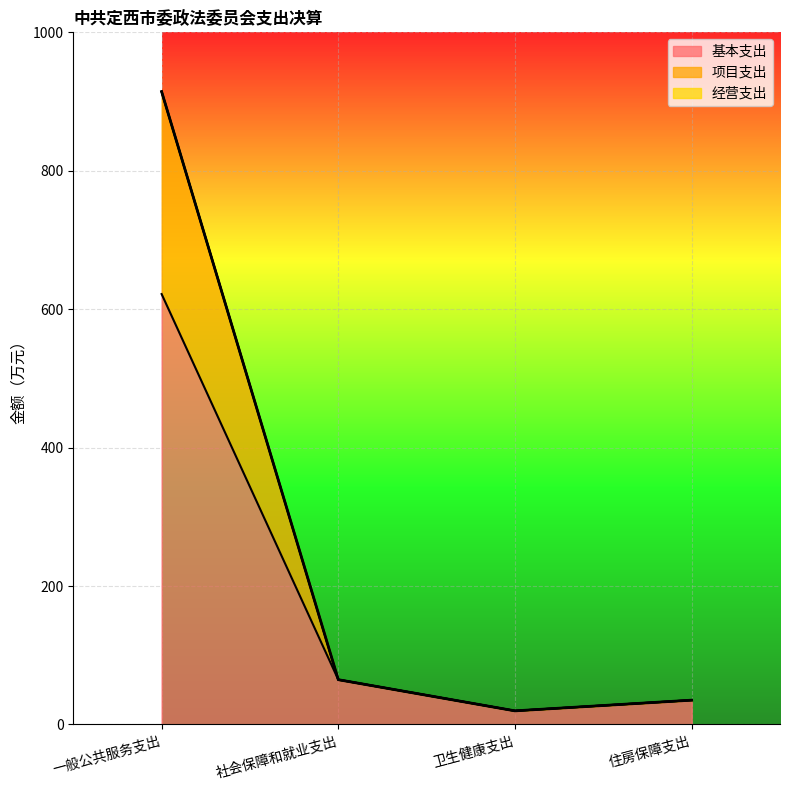

Which label corresponds to the smallest value in the chart?

卫生健康支出